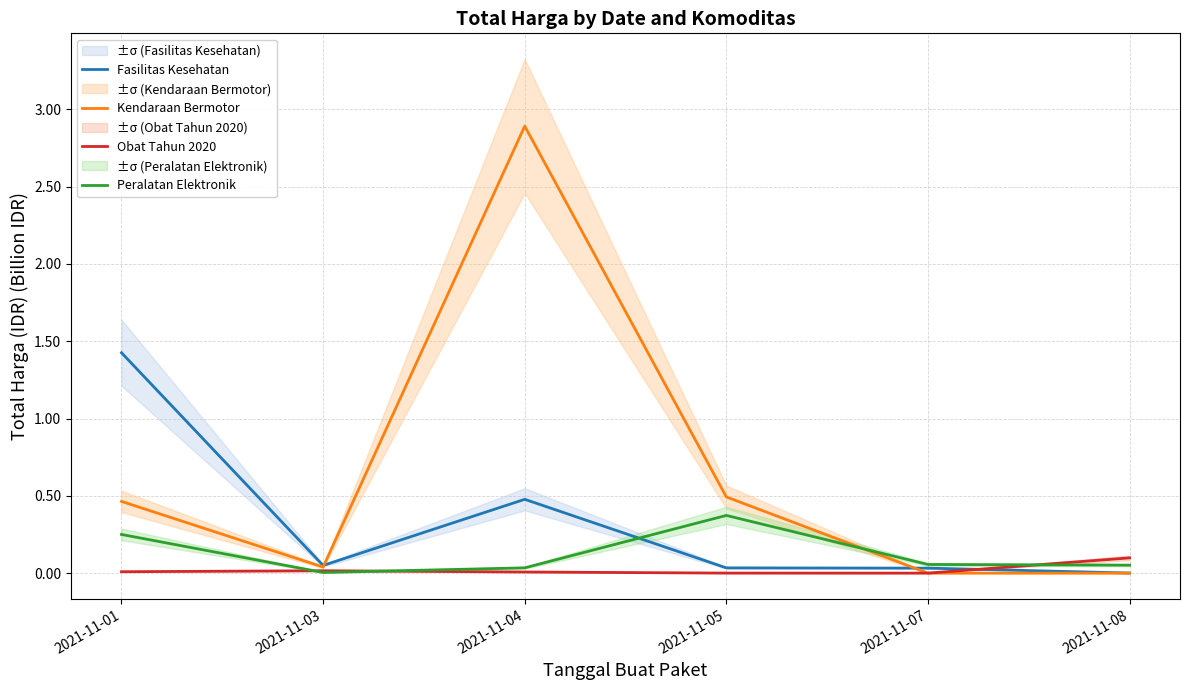

Reading left to right, extract all data points from this chart.

Fasilitas Kesehatan: 1.4	0.0	0.5	0.0	0.0	0.0
Kendaraan Bermotor: 0.5	0.0	2.9	0.5	0.0	0.0
Obat Tahun 2020: 0.0	0.0	0.0	0.0	0.0	0.1
Peralatan Elektronik: 0.3	0.0	0.0	0.4	0.1	0.1